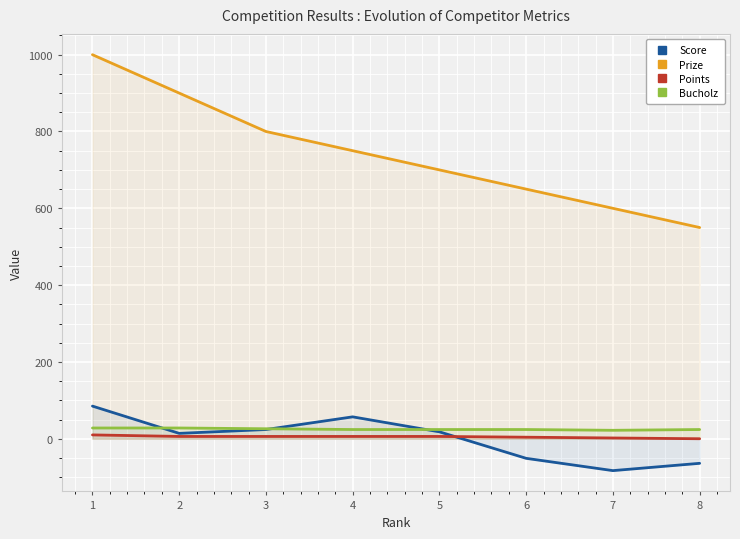

What is the difference between the highest and lowest values at 2?

894